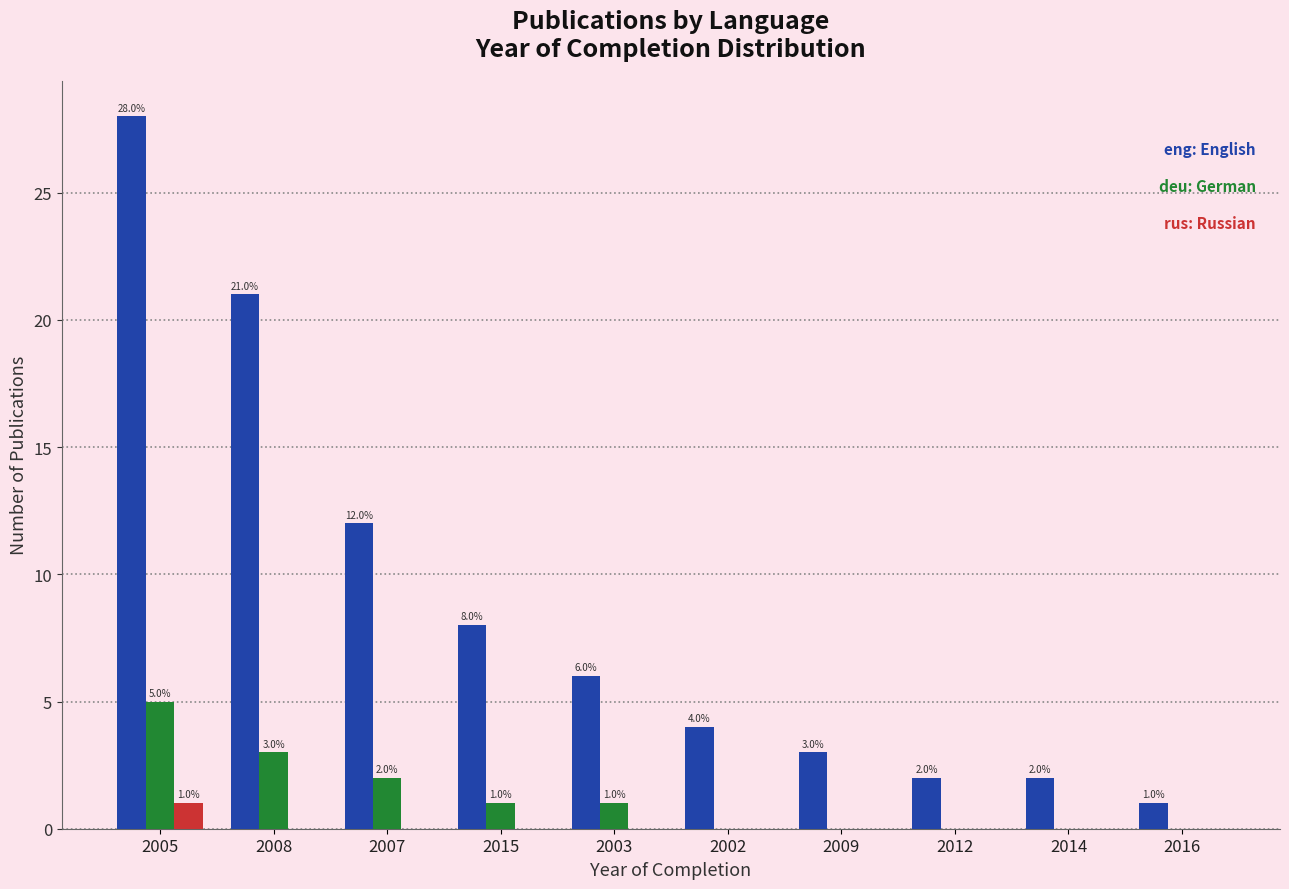

At which category is the sum across all series the highest?

2005